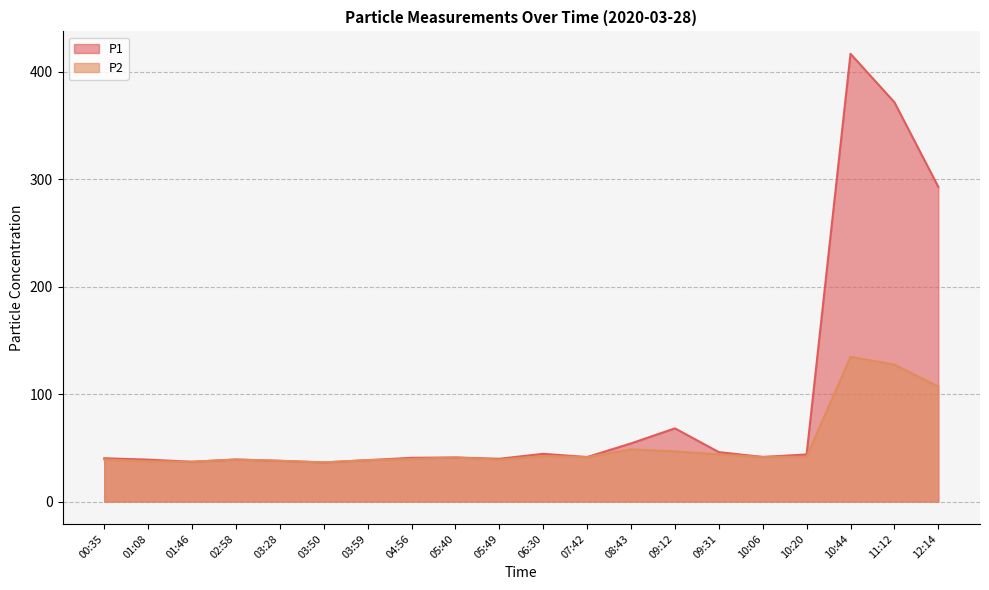

Reading right to left, list all the values displayed in this chart.

P1: 12:14=292.8	11:12=371.5	10:44=416.6	10:20=43.8	10:06=41.5	09:31=46.0	09:12=68.1	08:43=54.1	07:42=41.4	06:30=44.4	05:49=39.8	05:40=41.0	04:56=40.7	03:59=38.5	03:50=36.4	03:28=37.9	02:58=39.1	01:46=37.0	01:08=39.0	00:35=40.3
P2: 12:14=106.9	11:12=127.4	10:44=134.6	10:20=41.7	10:06=41.5	09:31=43.8	09:12=46.7	08:43=48.5	07:42=41.4	06:30=42.4	05:49=39.0	05:40=41.0	04:56=39.6	03:59=38.5	03:50=36.4	03:28=37.9	02:58=39.1	01:46=37.0	01:08=37.5	00:35=39.1